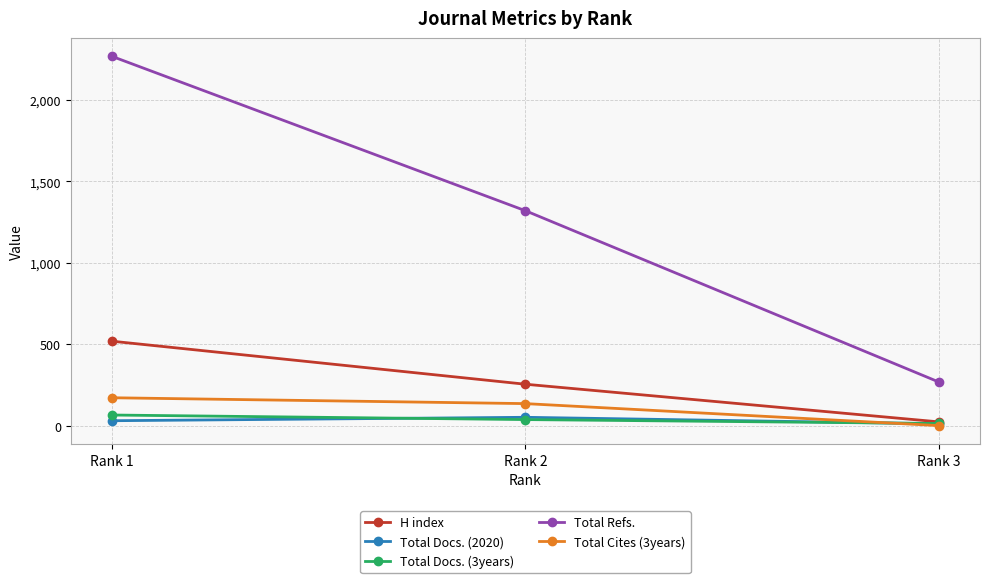

Reading left to right, list all the values displayed in this chart.

H index: Rank 1=518	Rank 2=254	Rank 3=23
Total Docs. (2020): Rank 1=30	Rank 2=51	Rank 3=11
Total Docs. (3years): Rank 1=65	Rank 2=37	Rank 3=13
Total Refs.: Rank 1=2266	Rank 2=1319	Rank 3=268
Total Cites (3years): Rank 1=171	Rank 2=135	Rank 3=0